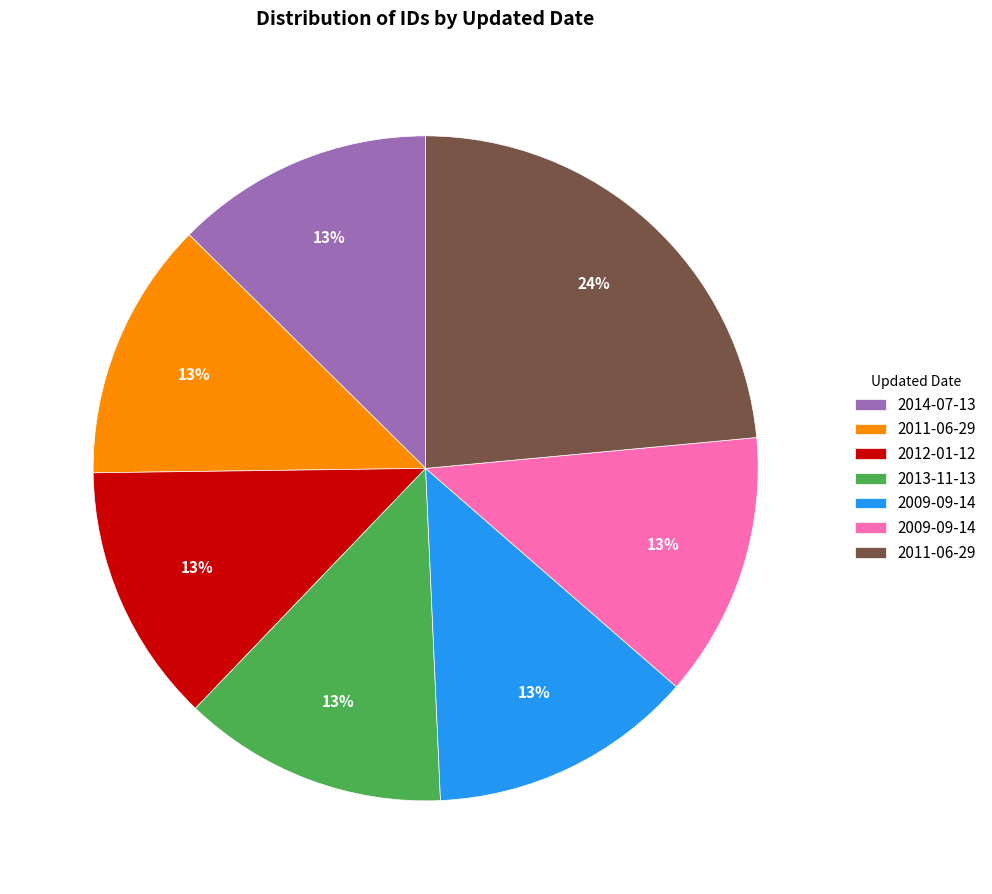

Is there a majority slice in this chart?

No